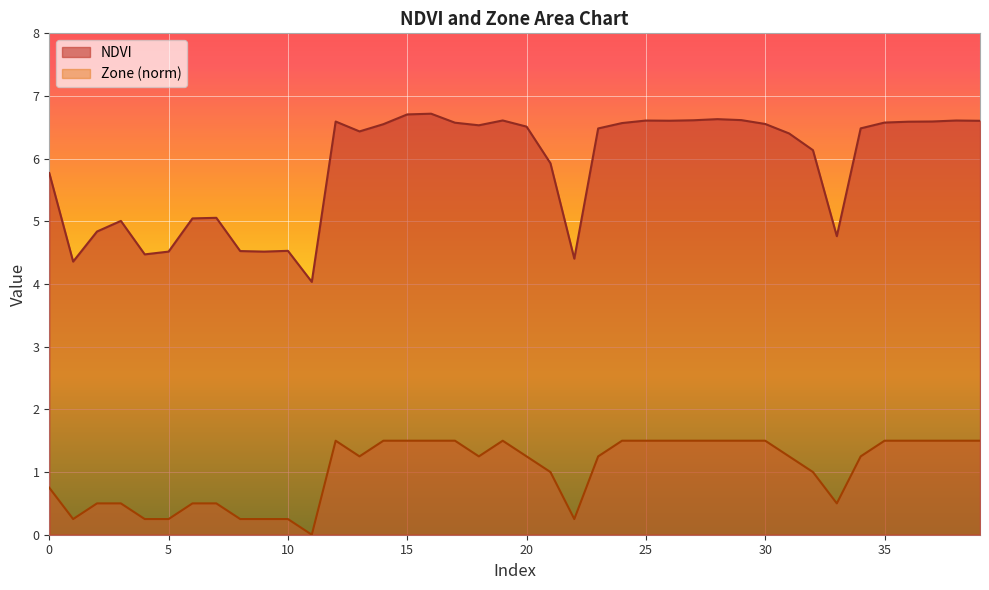

Reading left to right, list all the values displayed in this chart.

NDVI: 0=5.8	1=4.4	2=4.8	3=5.0	4=4.5	5=4.5	6=5.0	7=5.1	8=4.5	9=4.5	10=4.5	11=4.0	12=6.6	13=6.4	14=6.6	15=6.7	16=6.7	17=6.6	18=6.5	19=6.6	20=6.5	21=5.9	22=4.4	23=6.5	24=6.6	25=6.6	26=6.6	27=6.6	28=6.6	29=6.6	30=6.6	31=6.4	32=6.1	33=4.8	34=6.5	35=6.6	36=6.6	37=6.6	38=6.6	39=6.6
Zone: 0=0.8	1=0.2	2=0.5	3=0.5	4=0.2	5=0.2	6=0.5	7=0.5	8=0.2	9=0.2	10=0.2	11=0.0	12=1.5	13=1.2	14=1.5	15=1.5	16=1.5	17=1.5	18=1.2	19=1.5	20=1.2	21=1.0	22=0.2	23=1.2	24=1.5	25=1.5	26=1.5	27=1.5	28=1.5	29=1.5	30=1.5	31=1.2	32=1.0	33=0.5	34=1.2	35=1.5	36=1.5	37=1.5	38=1.5	39=1.5